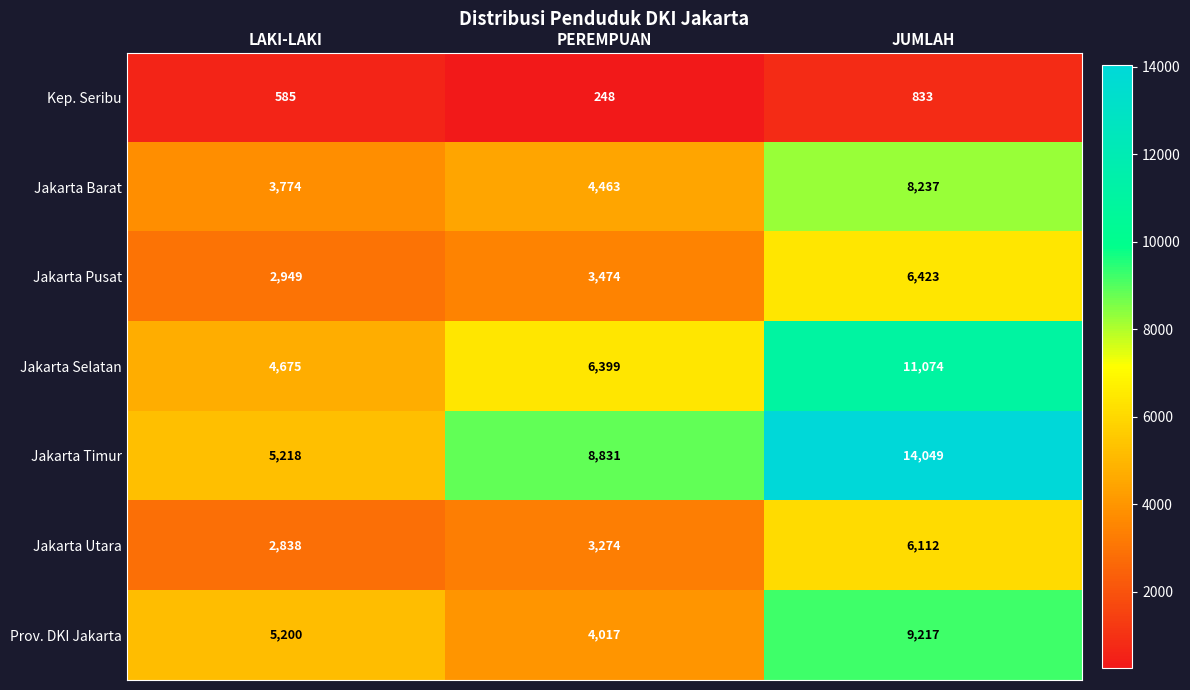

What is the approximate value of Prov. DKI Jakarta at LAKI-LAKI, to the nearest 50?

5200